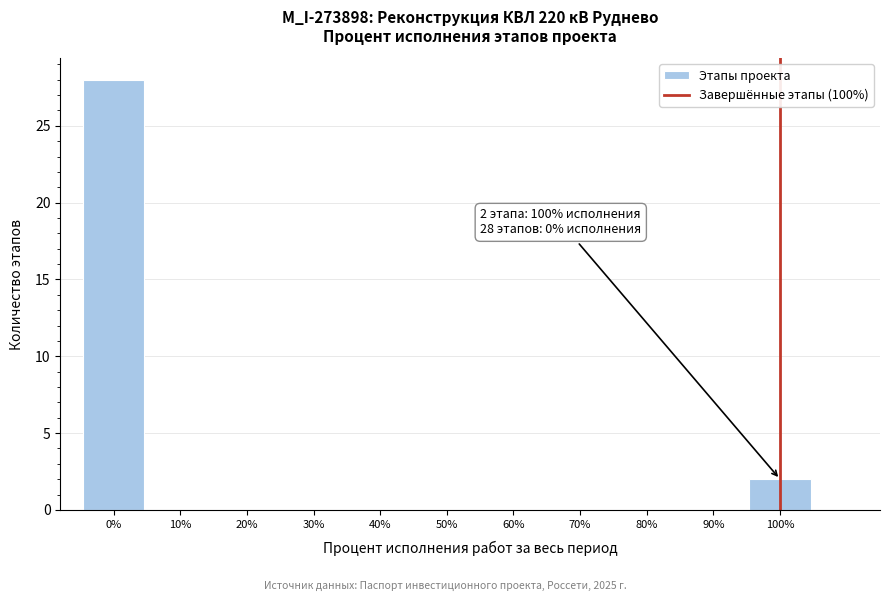

Reading left to right, transcribe all the data shown in this chart.

0%=28	10%=0	20%=0	30%=0	40%=0	50%=0	60%=0	70%=0	80%=0	90%=0	100%=2